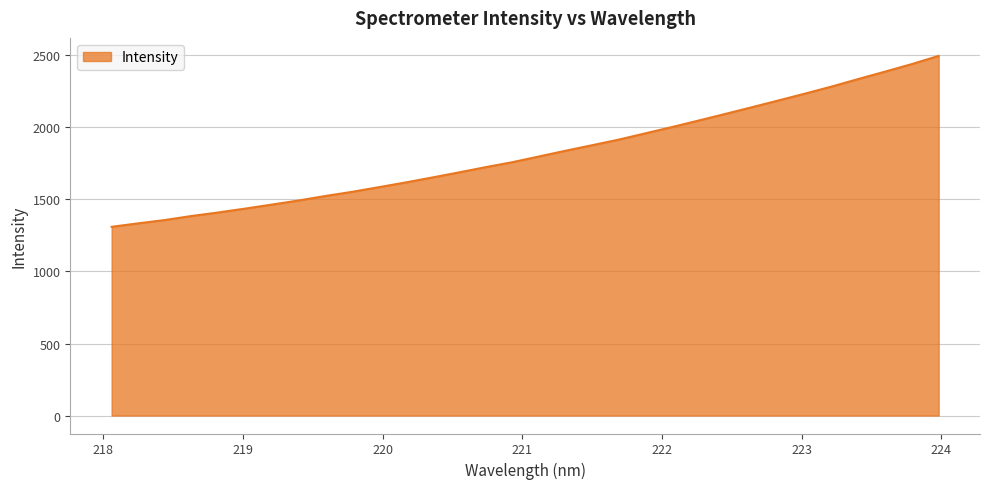

What is the minimum value shown in the chart?

1310.3